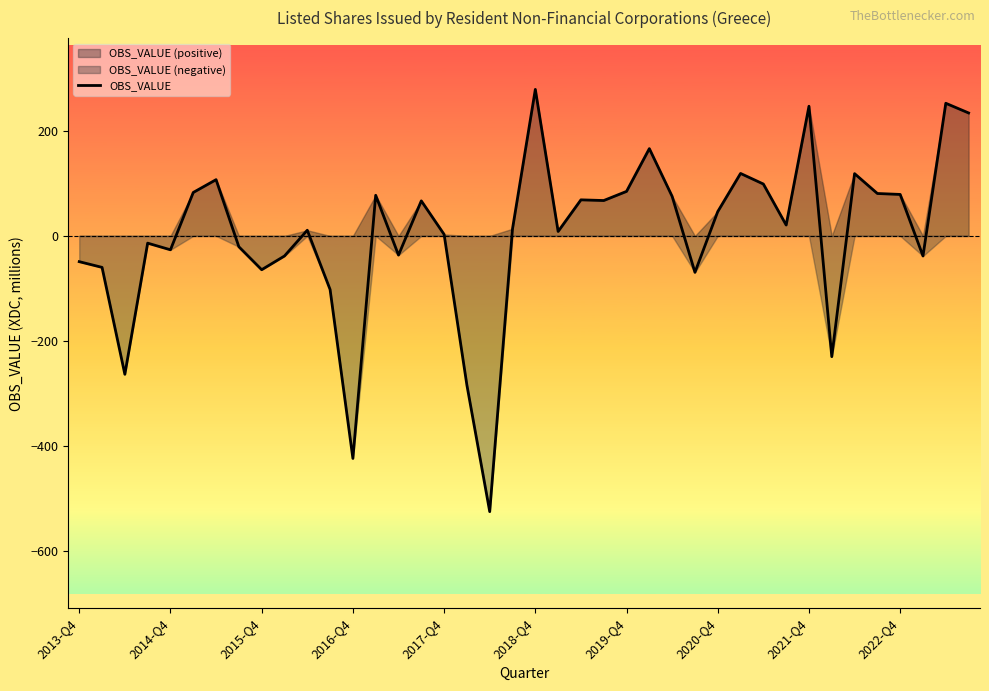

Is it true that the value at 22 is 68.8?

True